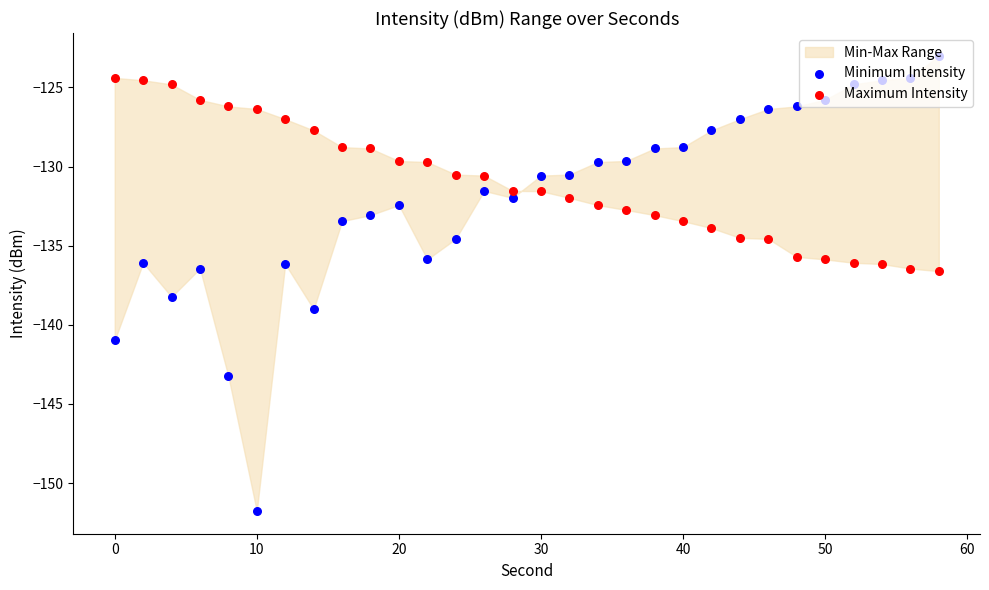

Which series has the widest spread of Y values?

Minimum Intensity